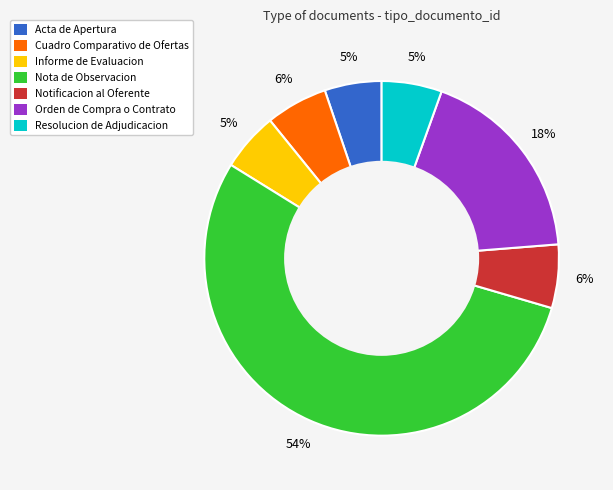

Is there a majority slice in this chart?

Yes